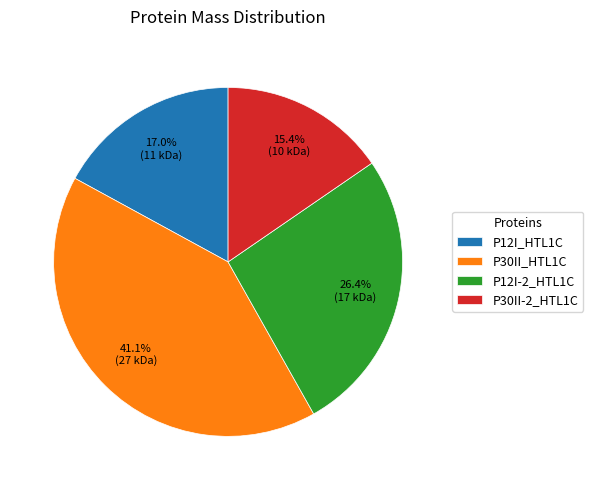

What is the largest slice in the pie chart?

P30II_HTL1C